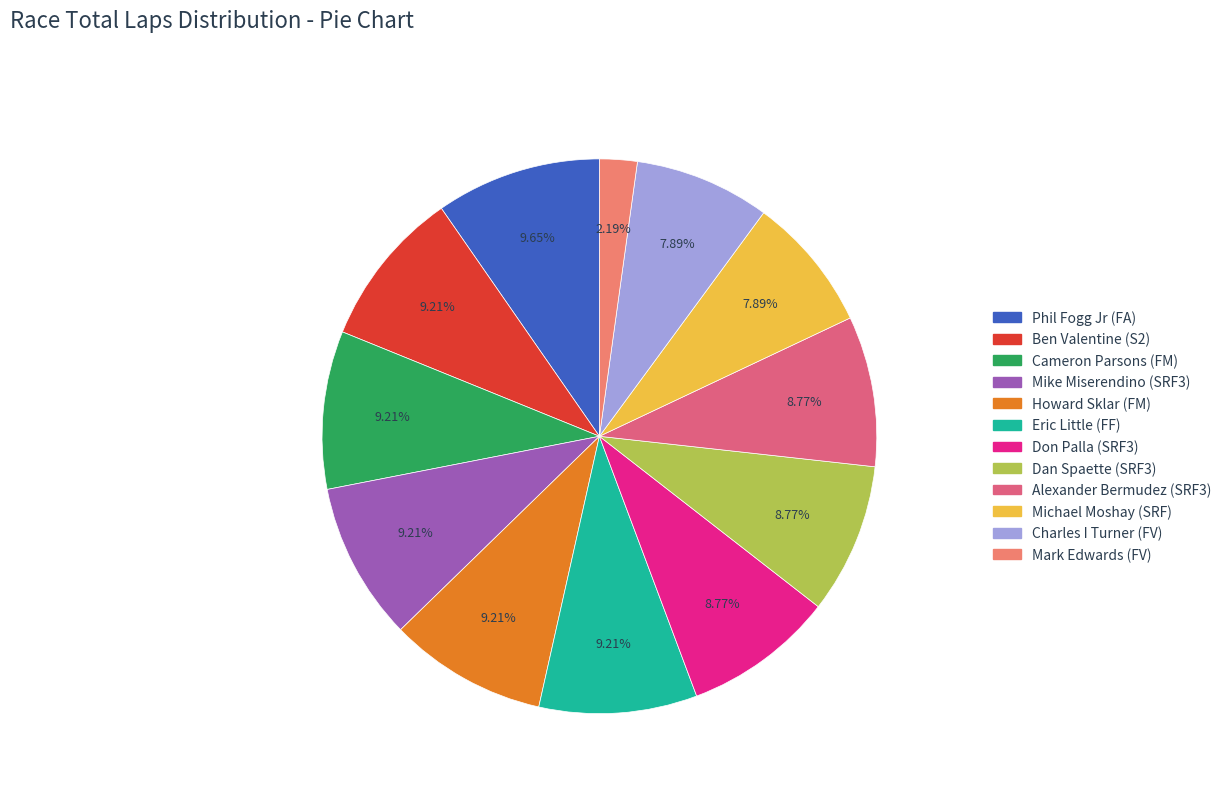

Between Ben Valentine (S2) and Howard Sklar (FM), which is larger?

Ben Valentine (S2)